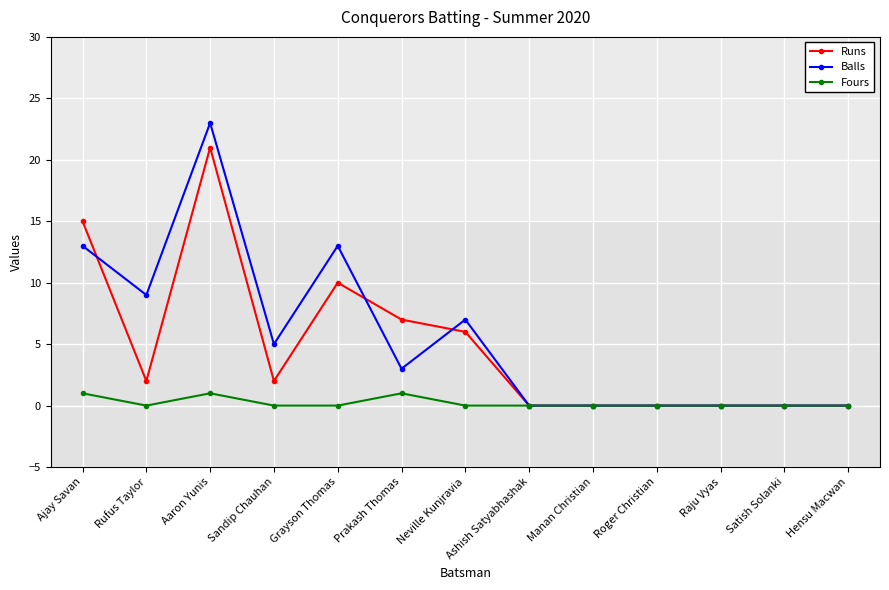

What position from the left is Raju Vyas?

11